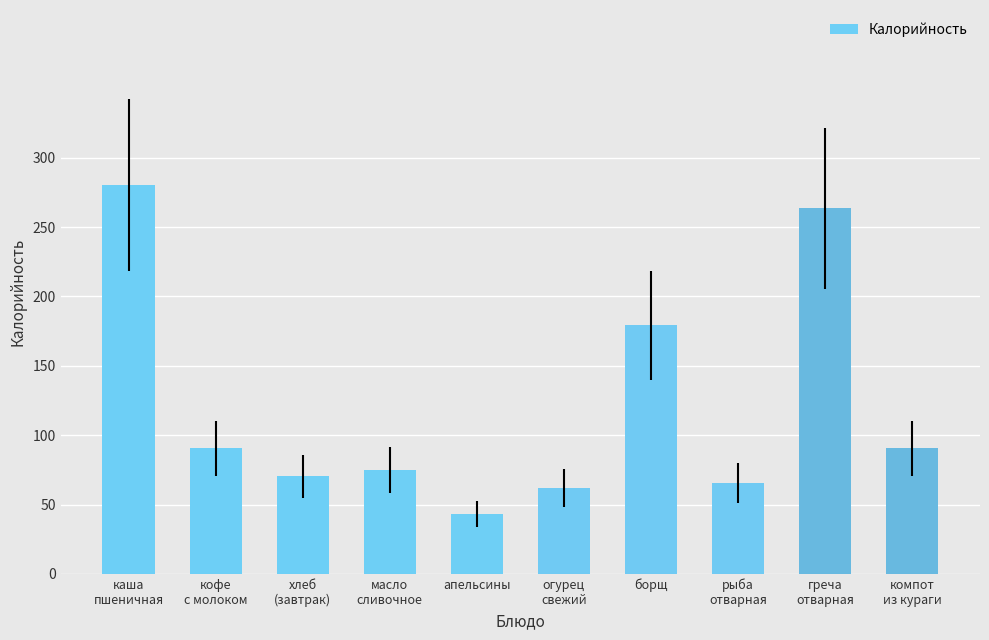

What is the difference between the maximum and minimum values?

237.3